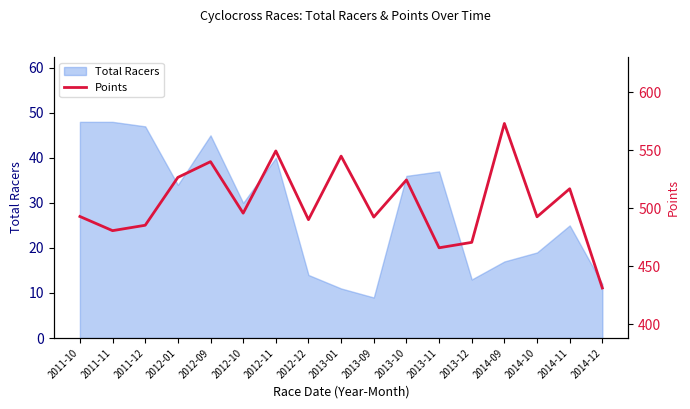

What is the value of the 4th point from the left?

526.4